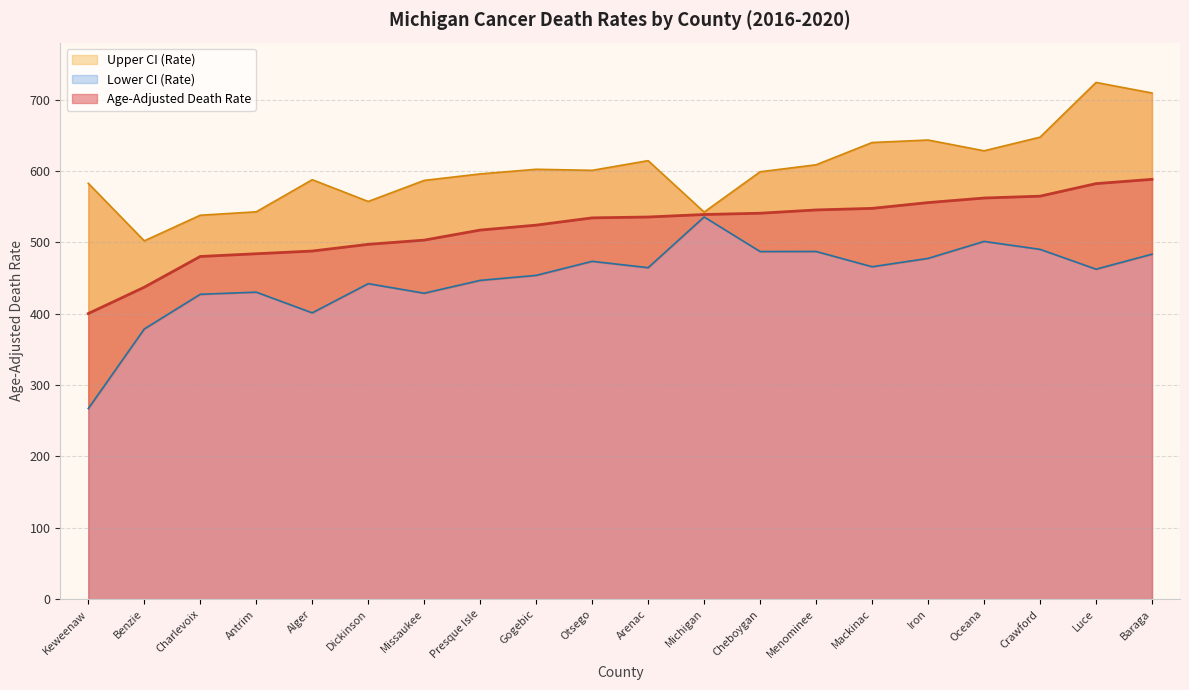

True or false: Lower CI (Rate) and Upper CI (Rate) cross at least once.

False